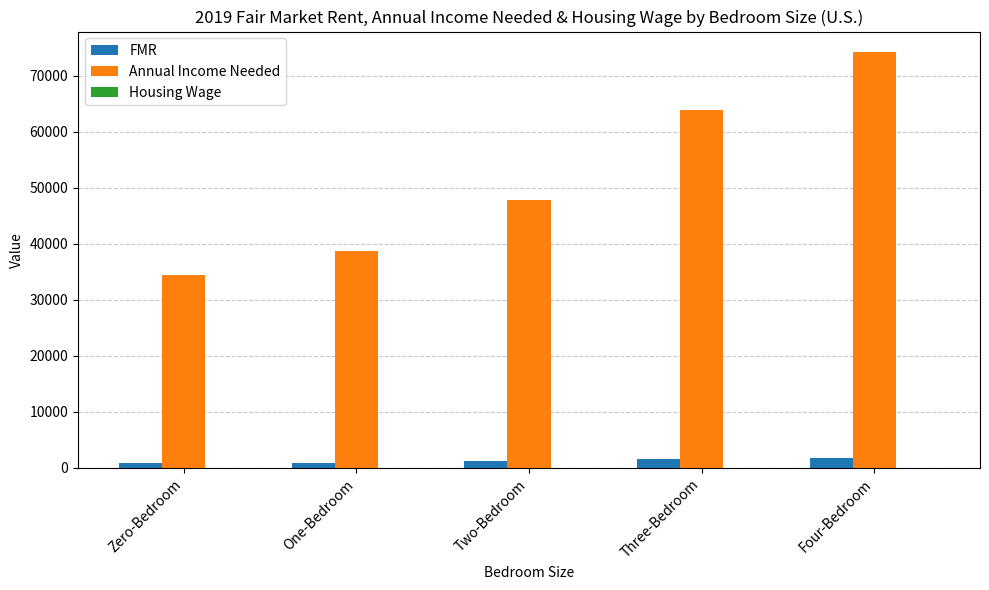

Which series changed the most between One-Bedroom and Three-Bedroom?

Annual Income Needed